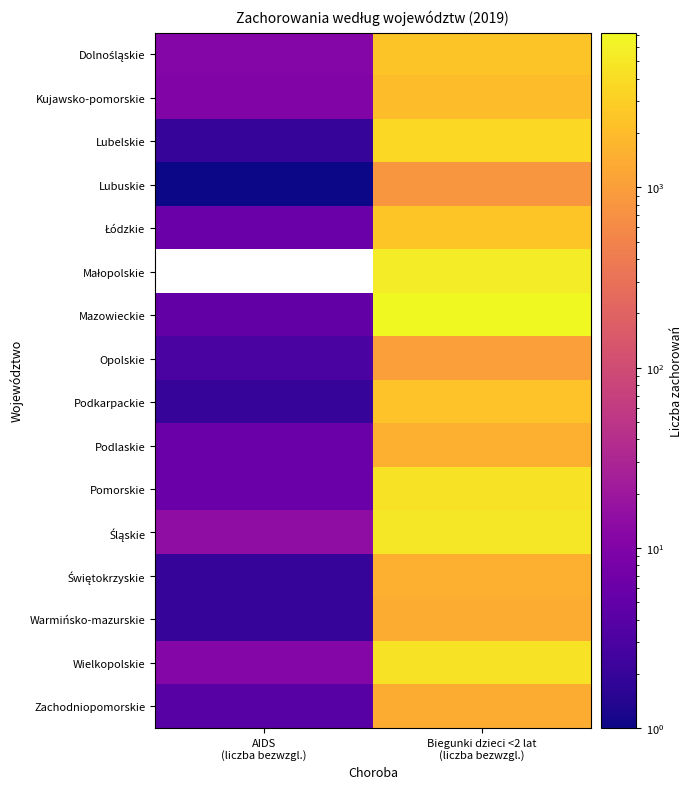

Rank the series by their maximum value, from lowest to highest.

Lubuskie, Opolskie, Warmińsko-mazurskie, Zachodniopomorskie, Podlaskie, Świętokrzyskie, Kujawsko-pomorskie, Podkarpackie, Dolnośląskie, Łódzkie, Lubelskie, Pomorskie, Wielkopolskie, Śląskie, Małopolskie, Mazowieckie